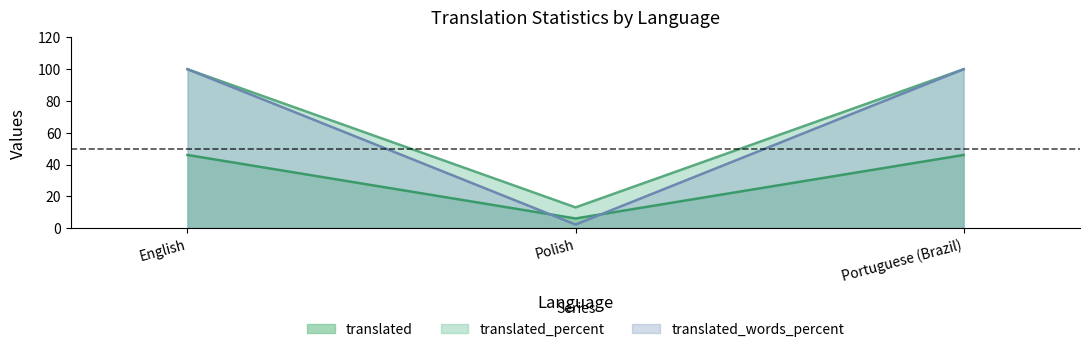

Reading right to left, what are all the values shown in this chart?

translated: Portuguese (Brazil)=46.0	Polish=6.0	English=46.0
translated_percent: Portuguese (Brazil)=100.0	Polish=13.0	English=100.0
translated_words_percent: Portuguese (Brazil)=100.0	Polish=2.2	English=100.0